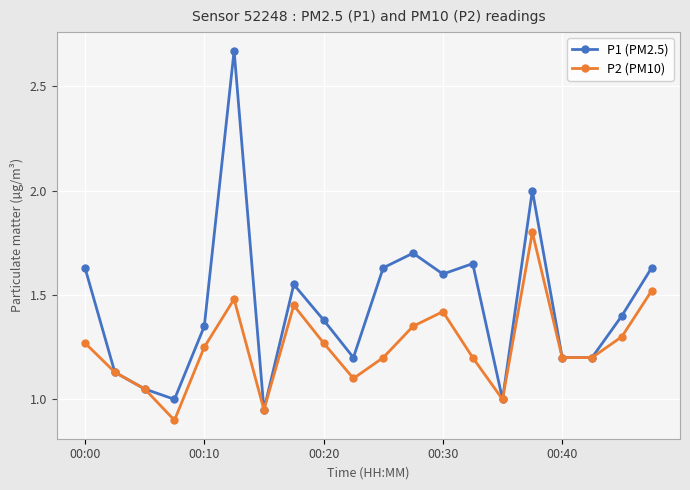

Which series has the widest spread of values?

P1 (PM2.5)